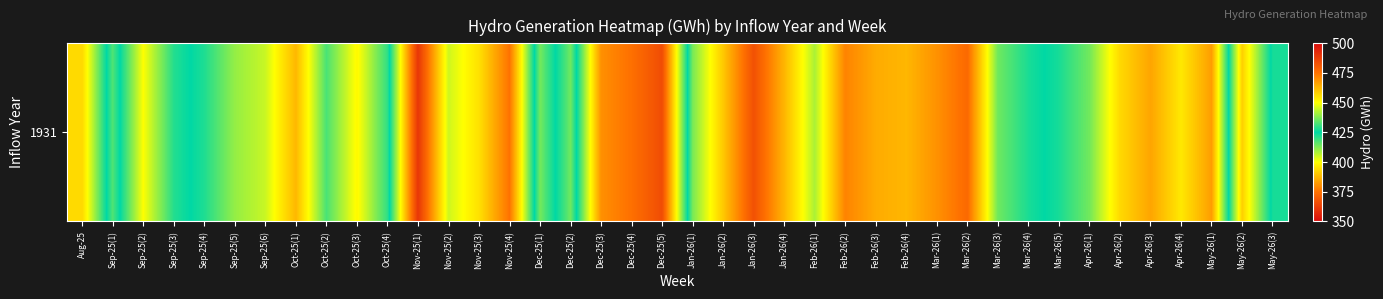

Which has a higher value, Feb-26(3) or Dec-25(2)?

Feb-26(3)